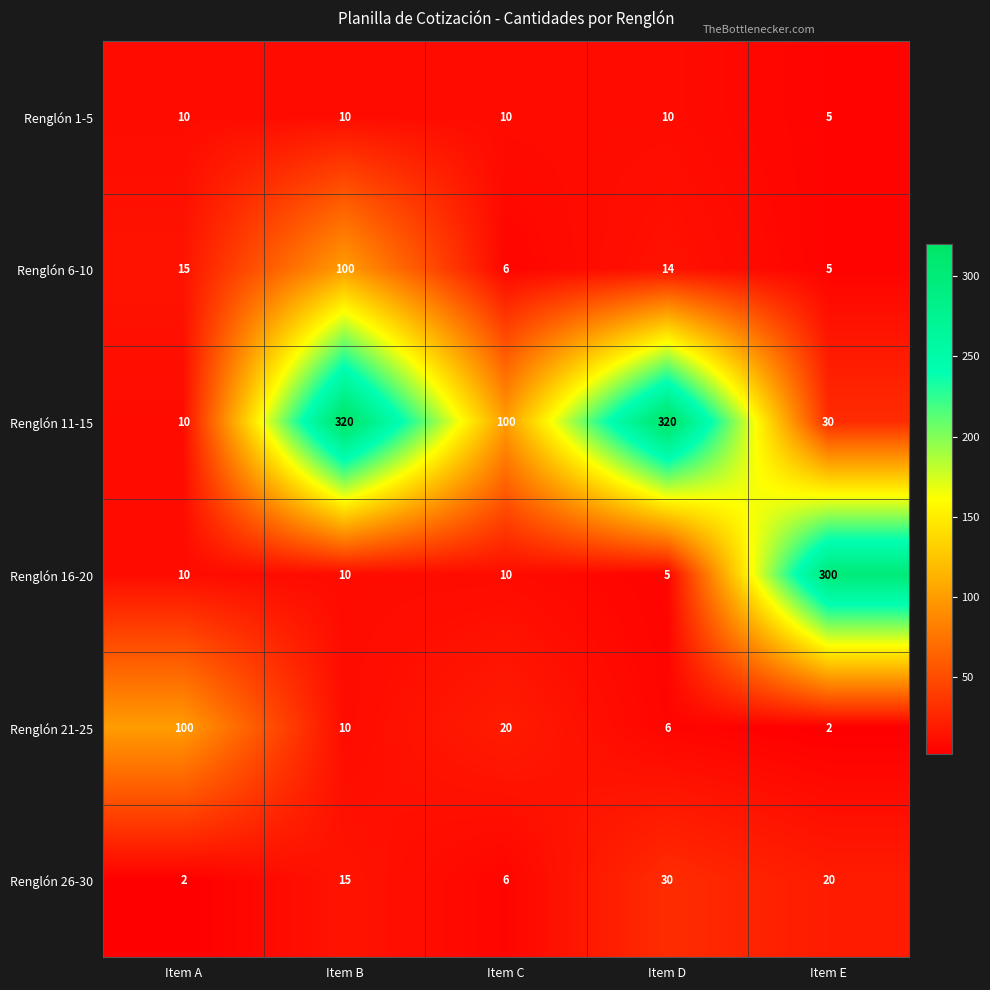

What is the spread (max minus min) of values at Item B?

310